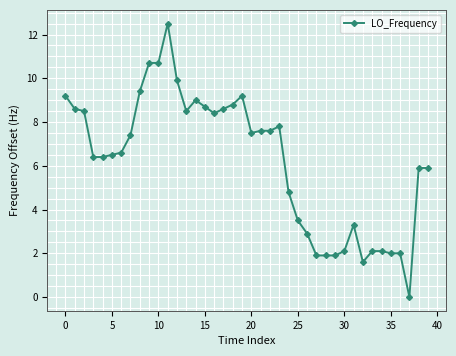

What is the value of the 35th point from the left?

2.1